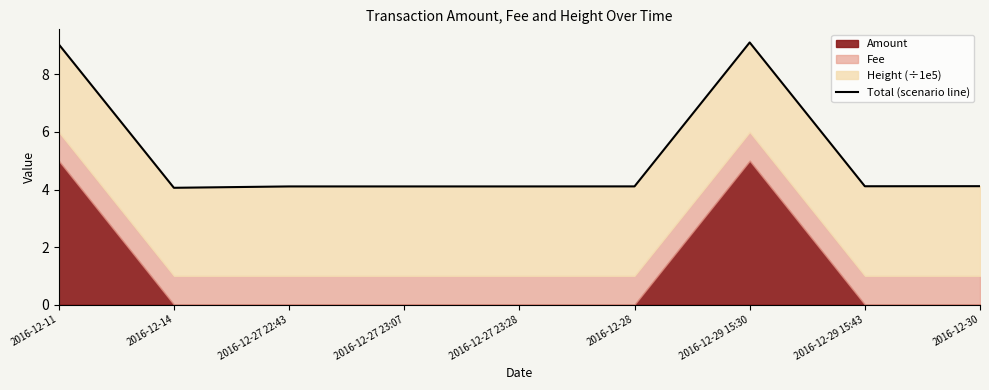

Rank the categories by value from lowest to highest.

2016-12-14, 2016-12-27 22:43, 2016-12-27 23:07, 2016-12-27 23:28, 2016-12-28, 2016-12-29 15:43, 2016-12-30, 2016-12-11, 2016-12-29 15:30